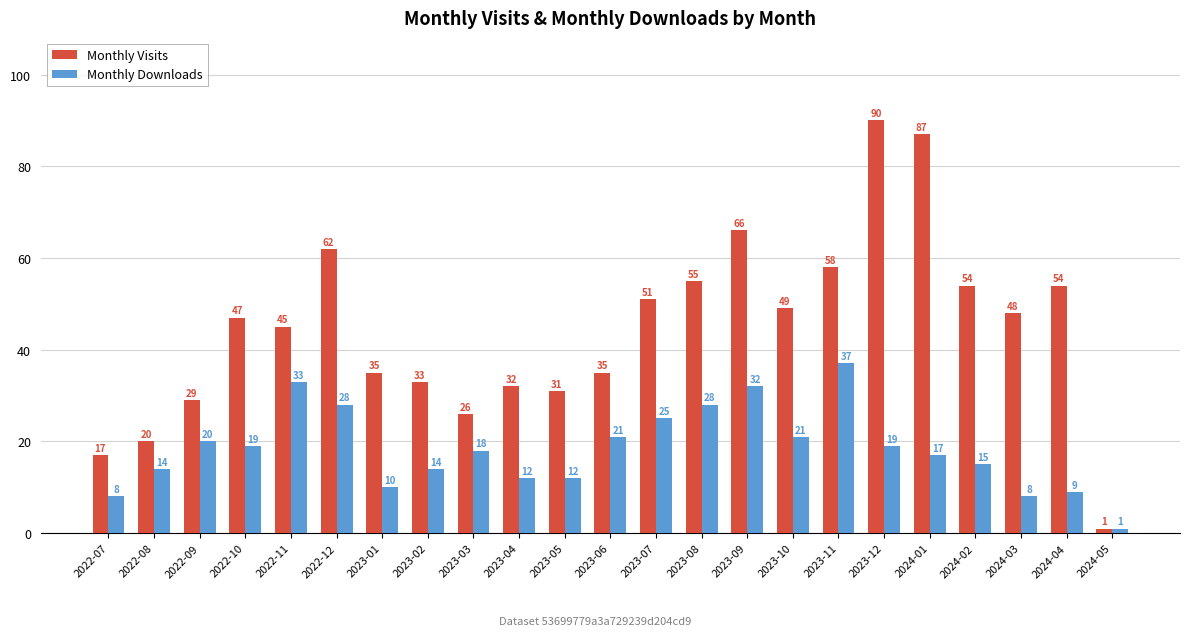

Which series has the largest total across all categories?

Monthly Visits